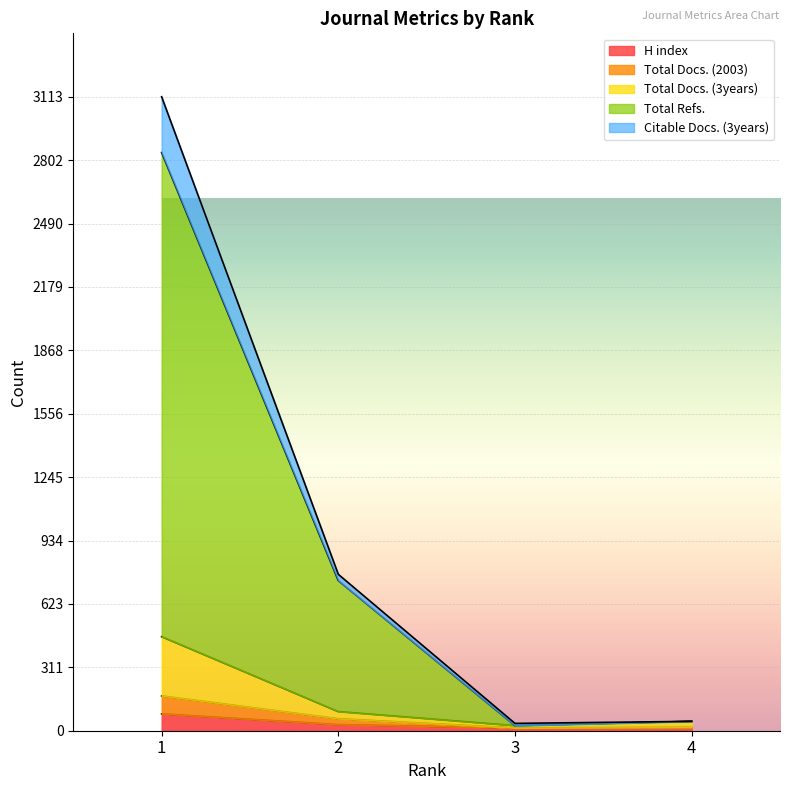

True or false: Total Docs. (2003) and Total Refs. intersect in this chart.

False